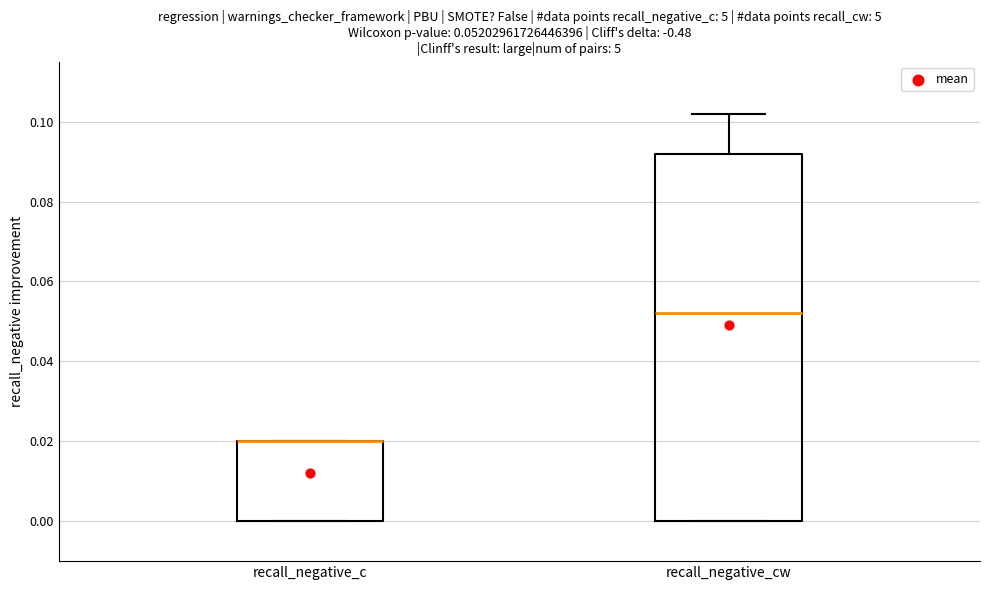

Which box is the tallest, from its lower edge to its upper edge?

recall_negative_cw